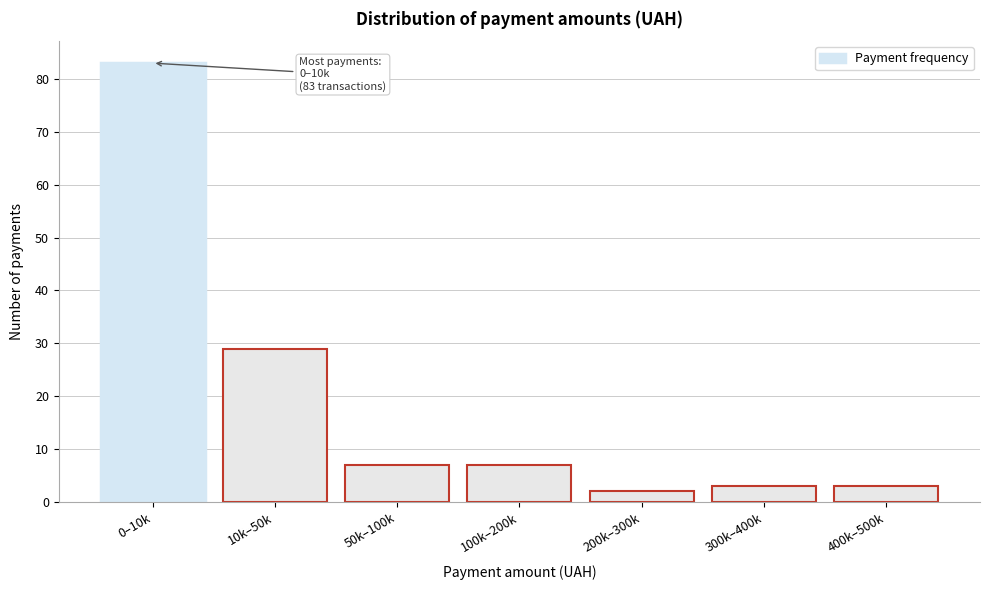

Reading left to right, extract all data points from this chart.

0–10k=83	10k–50k=29	50k–100k=7	100k–200k=7	200k–300k=2	300k–400k=3	400k–500k=3